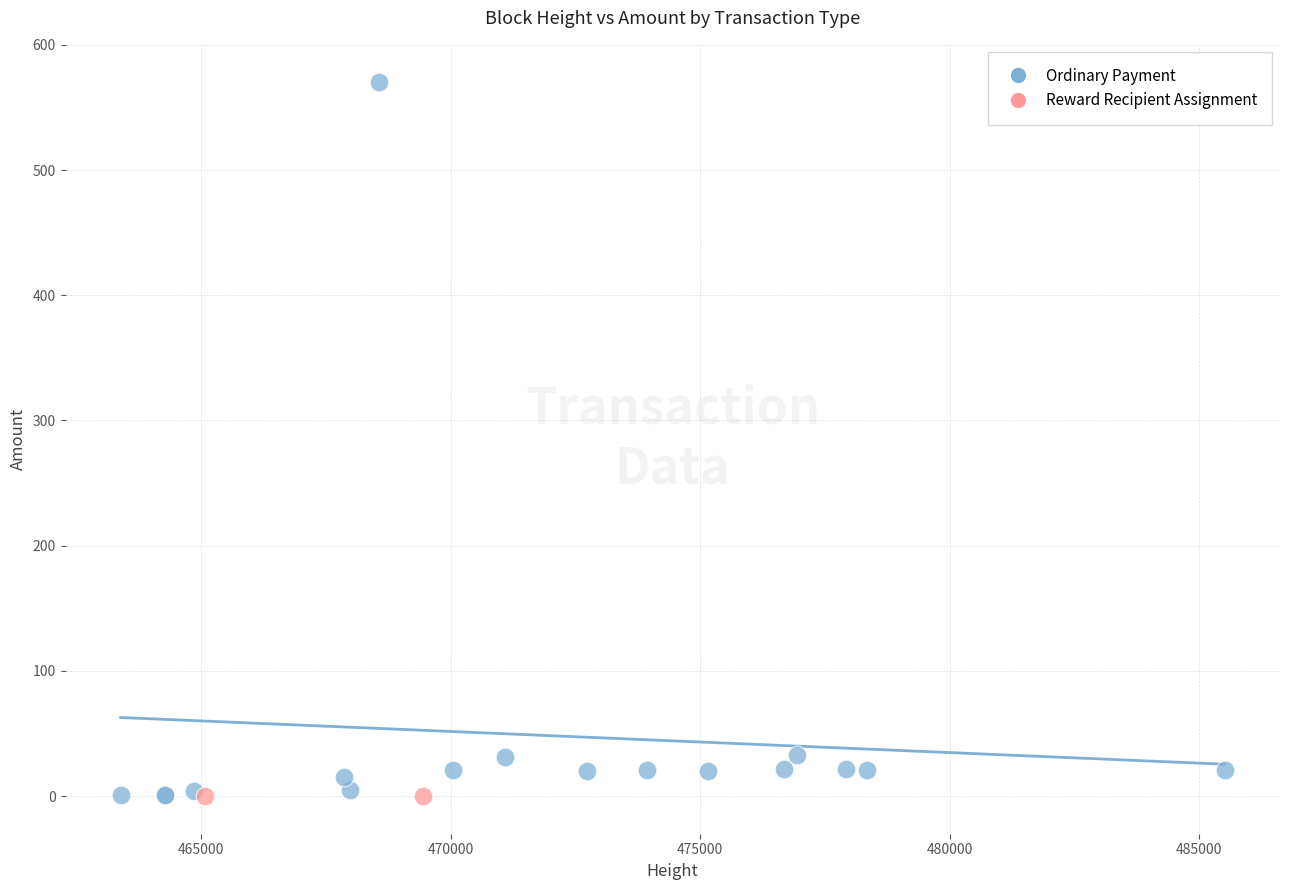

What are all the series names shown in the legend?

Ordinary Payment, Reward Recipient Assignment